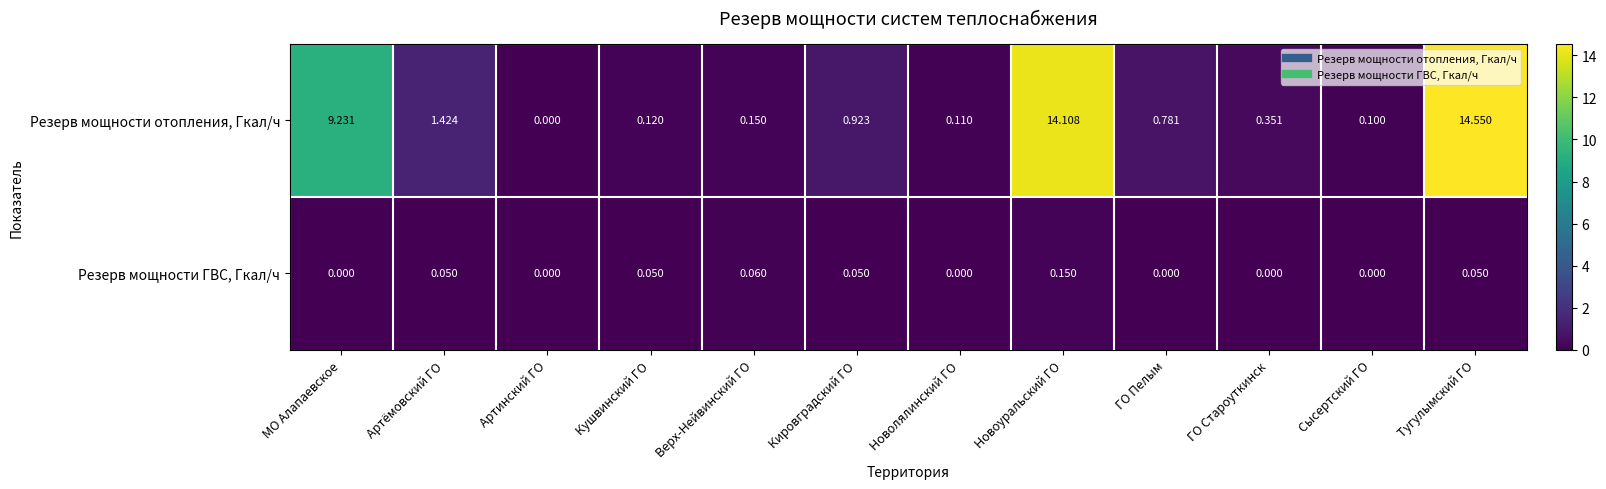

Where is Резерв мощности отопления, Гкал/ч nearest to the value 7?

МО Алапаевское